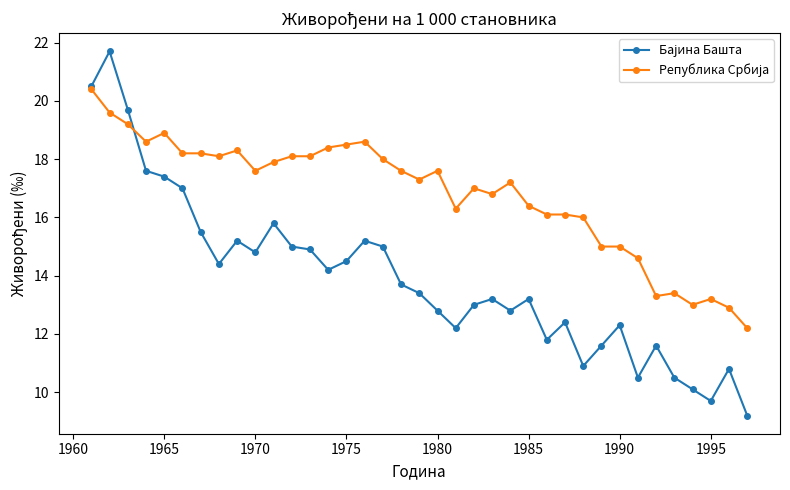

What is the greatest value displayed?

21.7